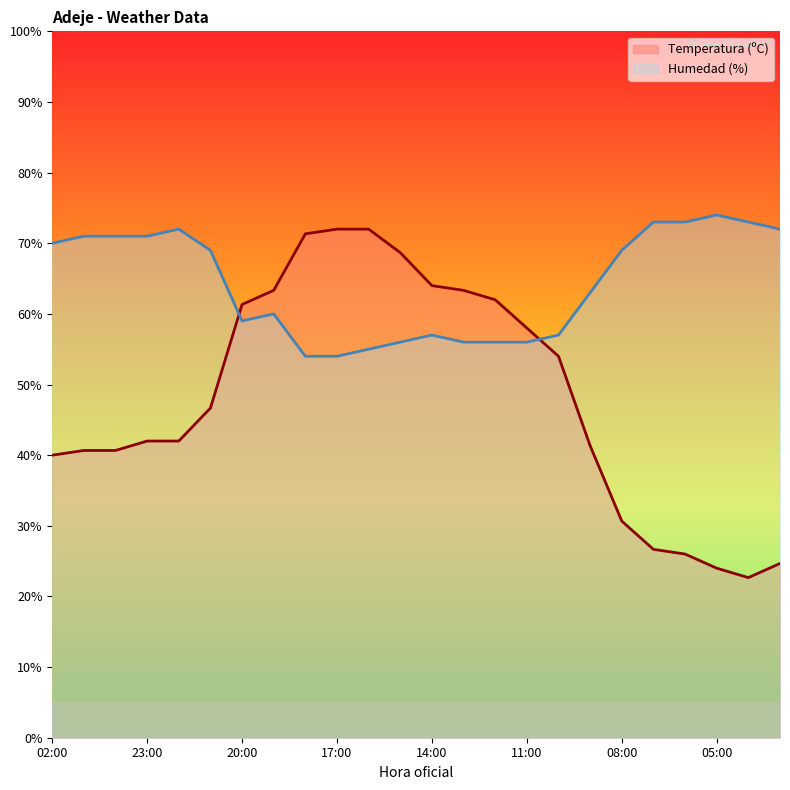

At which label is Humedad (%) closest to 64?

09:00